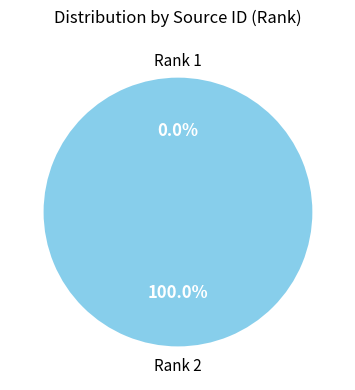

Is there a majority slice in this chart?

Yes